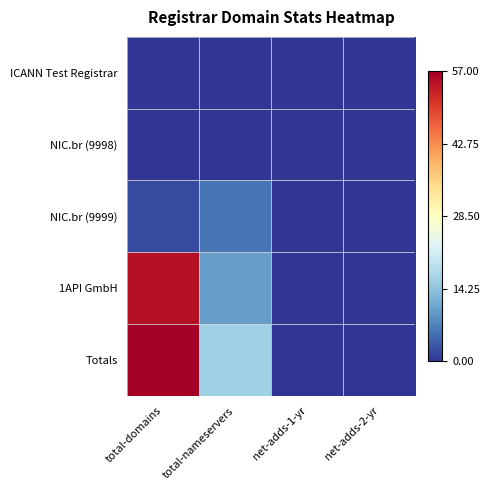

Between total-nameservers and net-adds-2-yr, which is larger?

total-nameservers